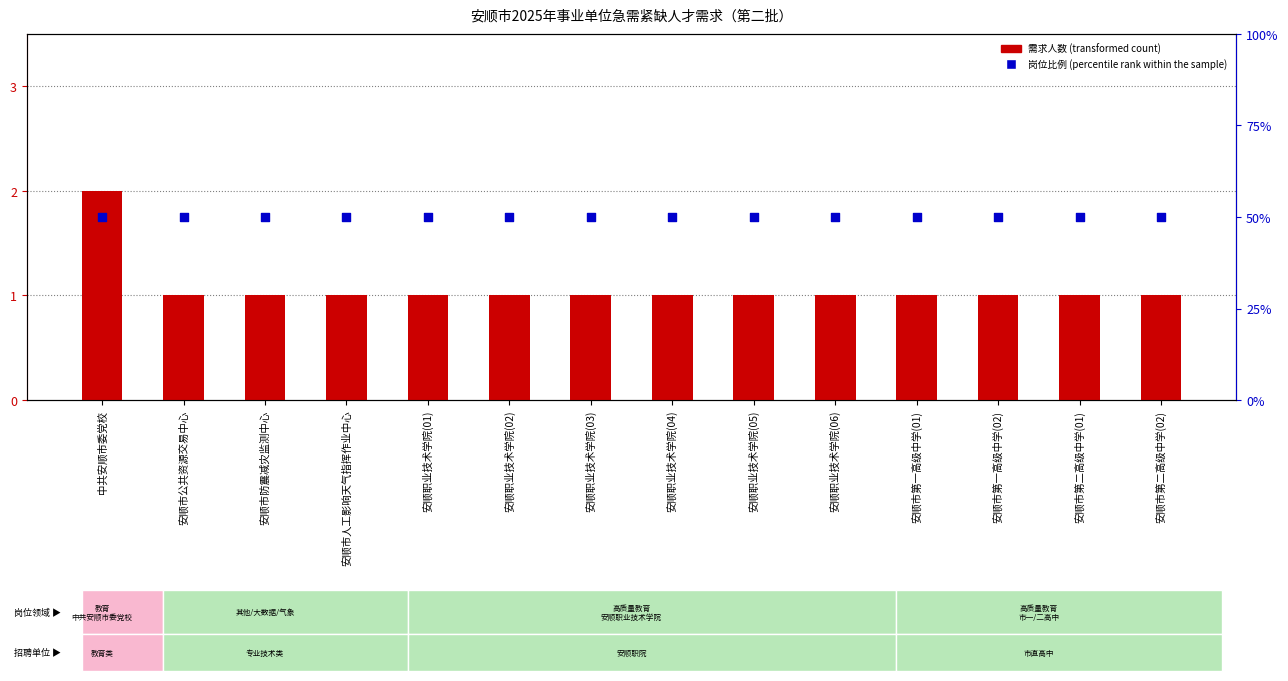

Which series has the widest spread of Y values?

需求人数 (transformed count)